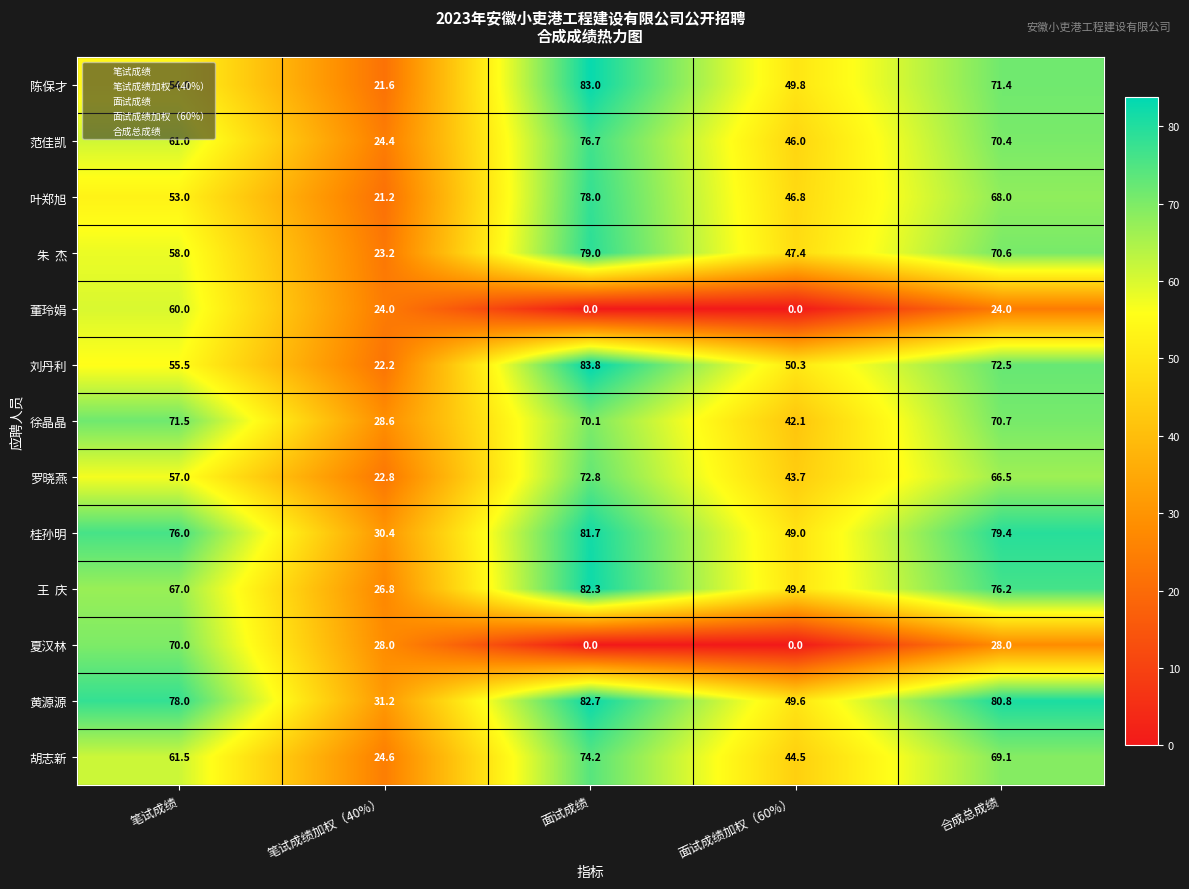

The 罗晓燕 series shows 22.8 at 笔试成绩加权（40%）. True or false?

True